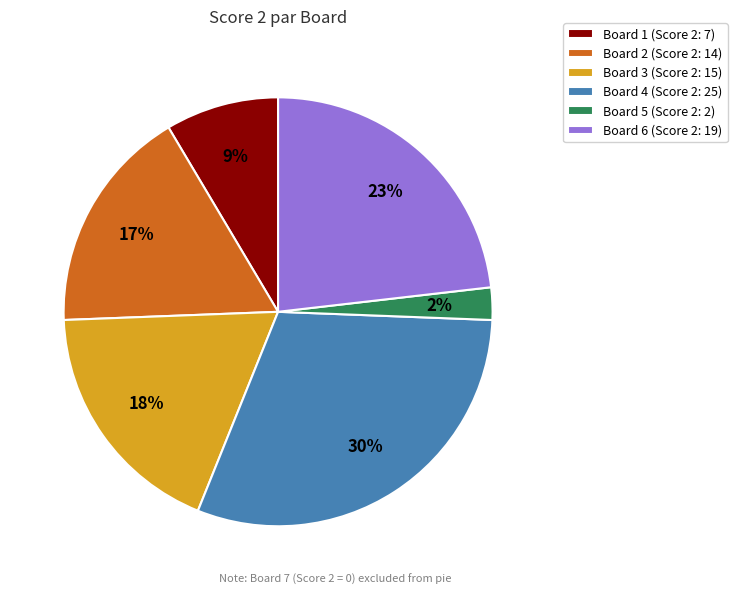

The Board 4 (Score 2: 25) slice represents 43% of the pie. True or false?

False